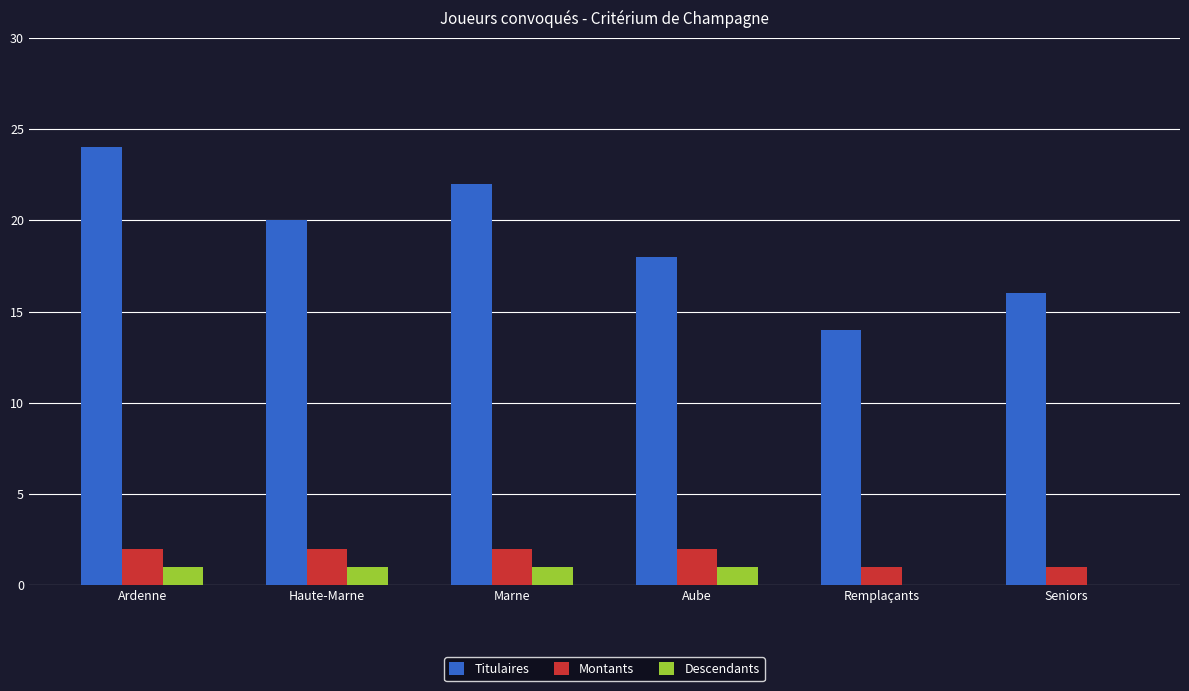

Reading right to left, extract all data points from this chart.

Titulaires: 16	14	18	22	20	24
Montants: 1	1	2	2	2	2
Descendants: 0	0	1	1	1	1